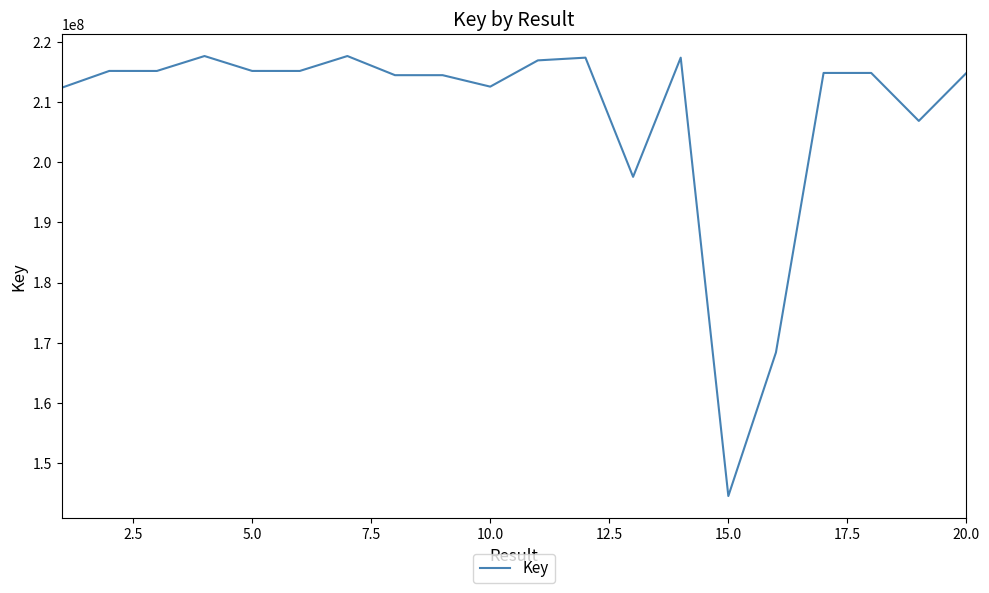

What is the smallest value displayed?

144534903